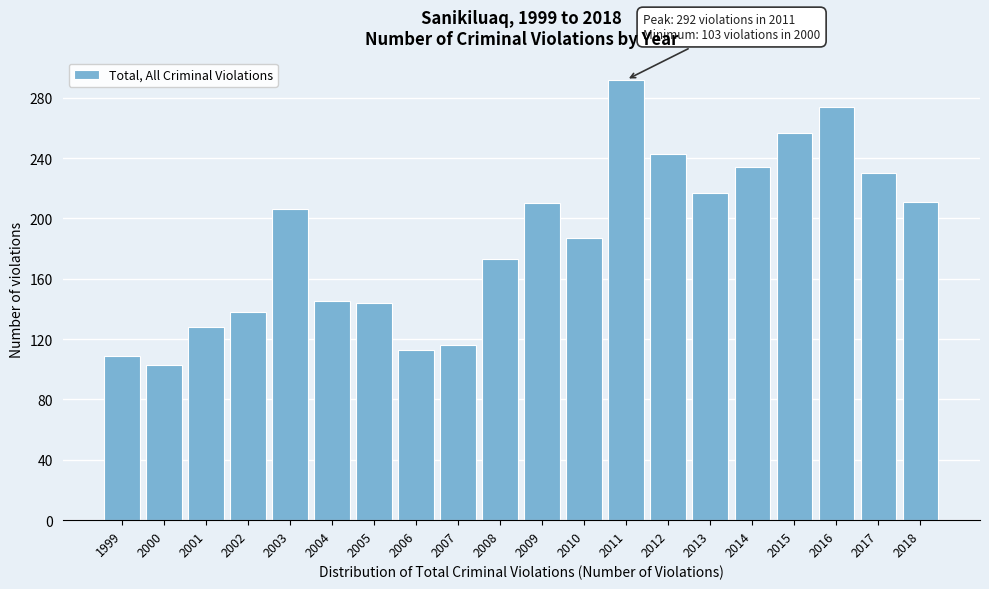

What is the maximum value shown in the chart?

292